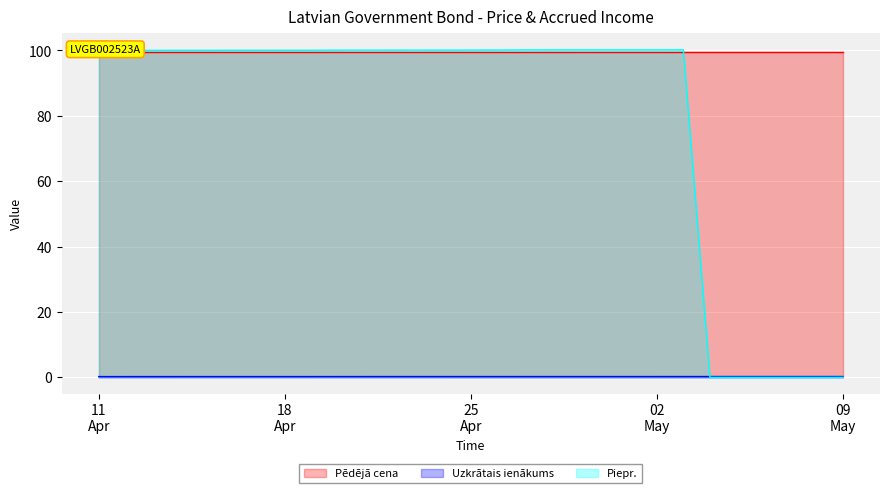

At which label is Piepr. closest to 50?

2023-04-11